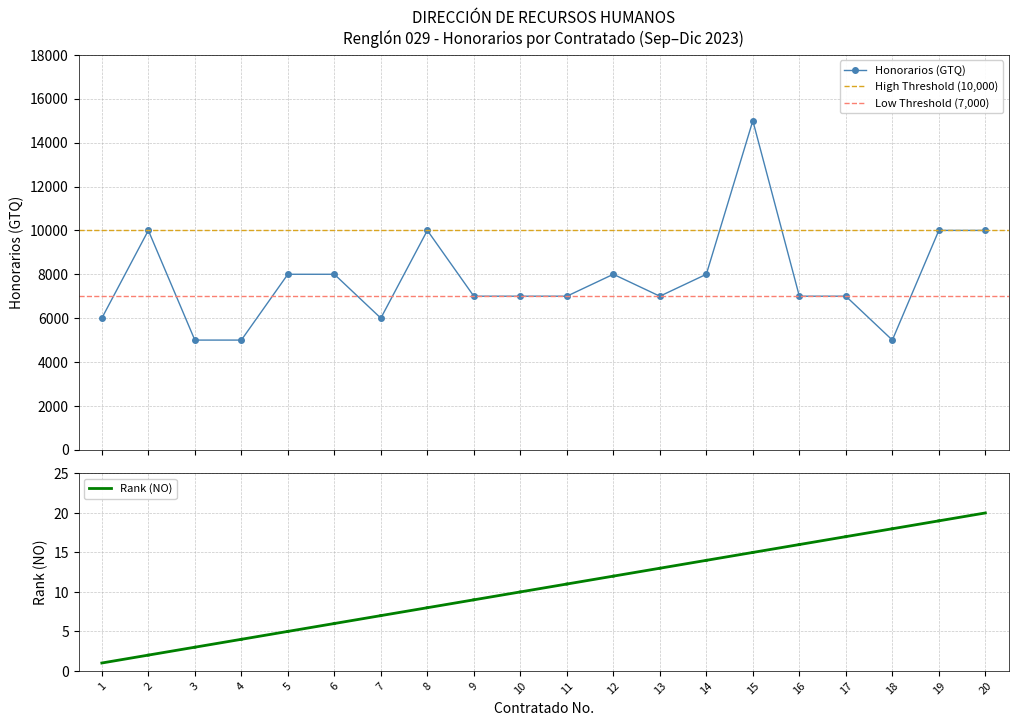

At which label does the data first exceed 7000?

2